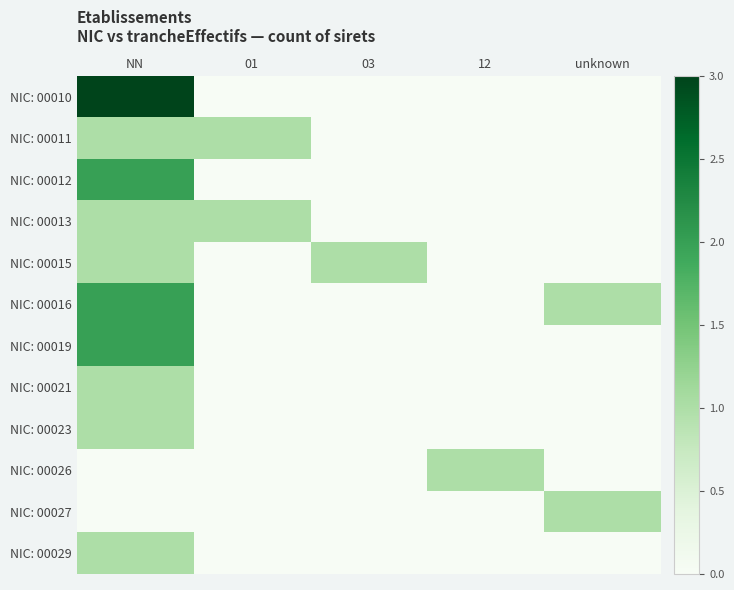

Reading right to left, what are all the values shown in this chart?

NIC: 00010: unknown=0	12=0	03=0	01=0	NN=3
NIC: 00011: unknown=0	12=0	03=0	01=1	NN=1
NIC: 00012: unknown=0	12=0	03=0	01=0	NN=2
NIC: 00013: unknown=0	12=0	03=0	01=1	NN=1
NIC: 00015: unknown=0	12=0	03=1	01=0	NN=1
NIC: 00016: unknown=1	12=0	03=0	01=0	NN=2
NIC: 00019: unknown=0	12=0	03=0	01=0	NN=2
NIC: 00021: unknown=0	12=0	03=0	01=0	NN=1
NIC: 00023: unknown=0	12=0	03=0	01=0	NN=1
NIC: 00026: unknown=0	12=1	03=0	01=0	NN=0
NIC: 00027: unknown=1	12=0	03=0	01=0	NN=0
NIC: 00029: unknown=0	12=0	03=0	01=0	NN=1